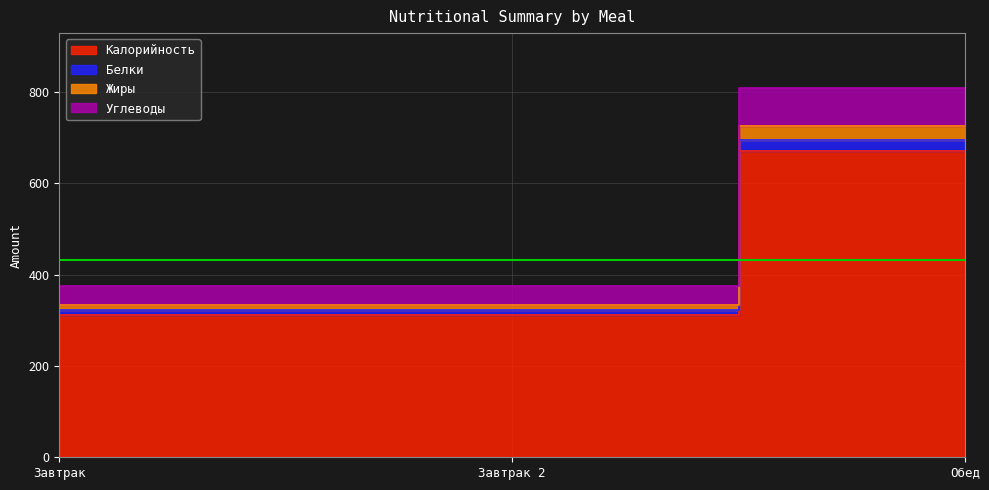

What position from the left is Обед?

3